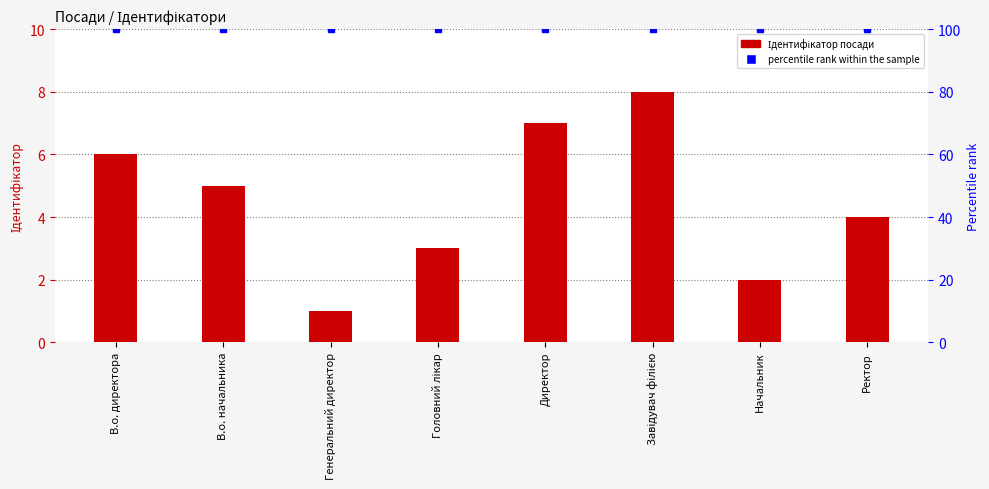

What position from the right is Головний лікар?

5